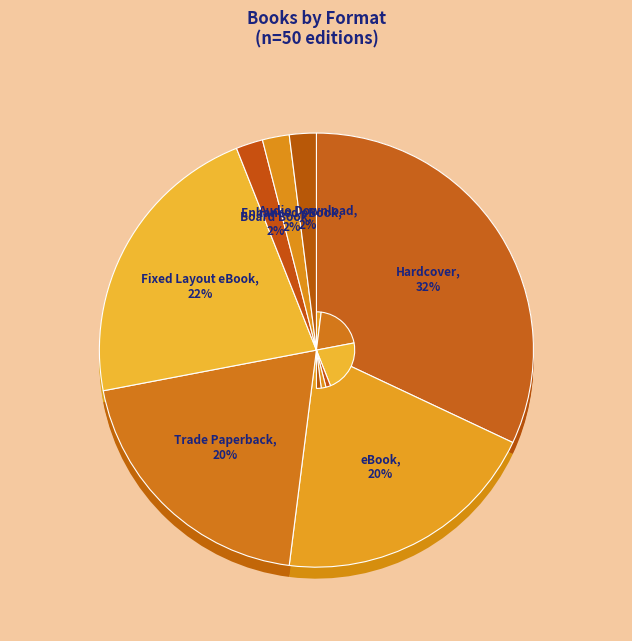

To the nearest percent, what is the combined percentage of Audio Download and Board Book?

4%